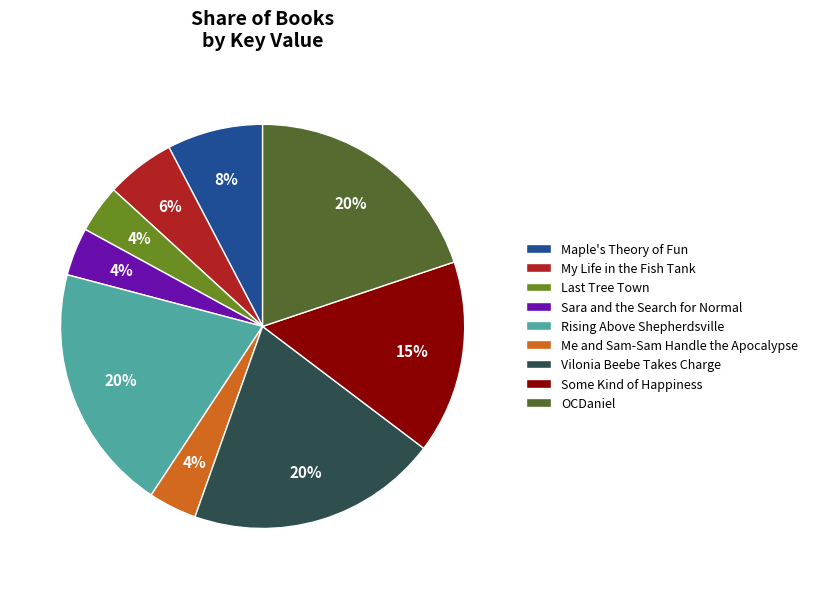

Is it true that Sara and the Search for Normal is 4% of the pie?

True